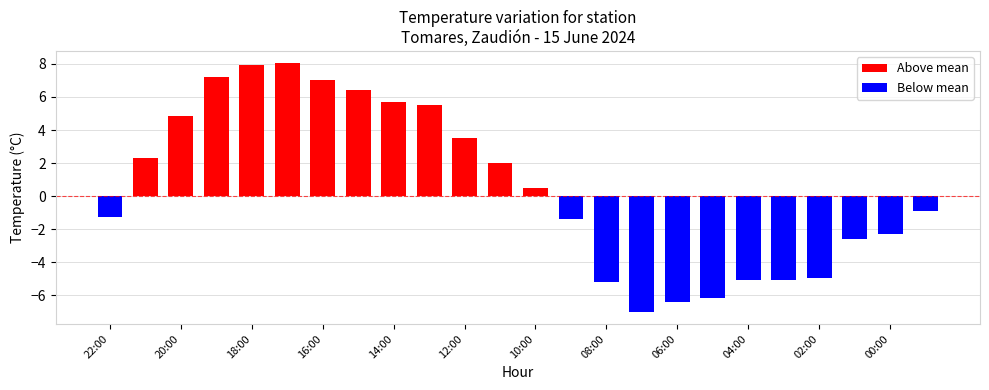

True or false: the data shows 29.8 at 22:00.

False